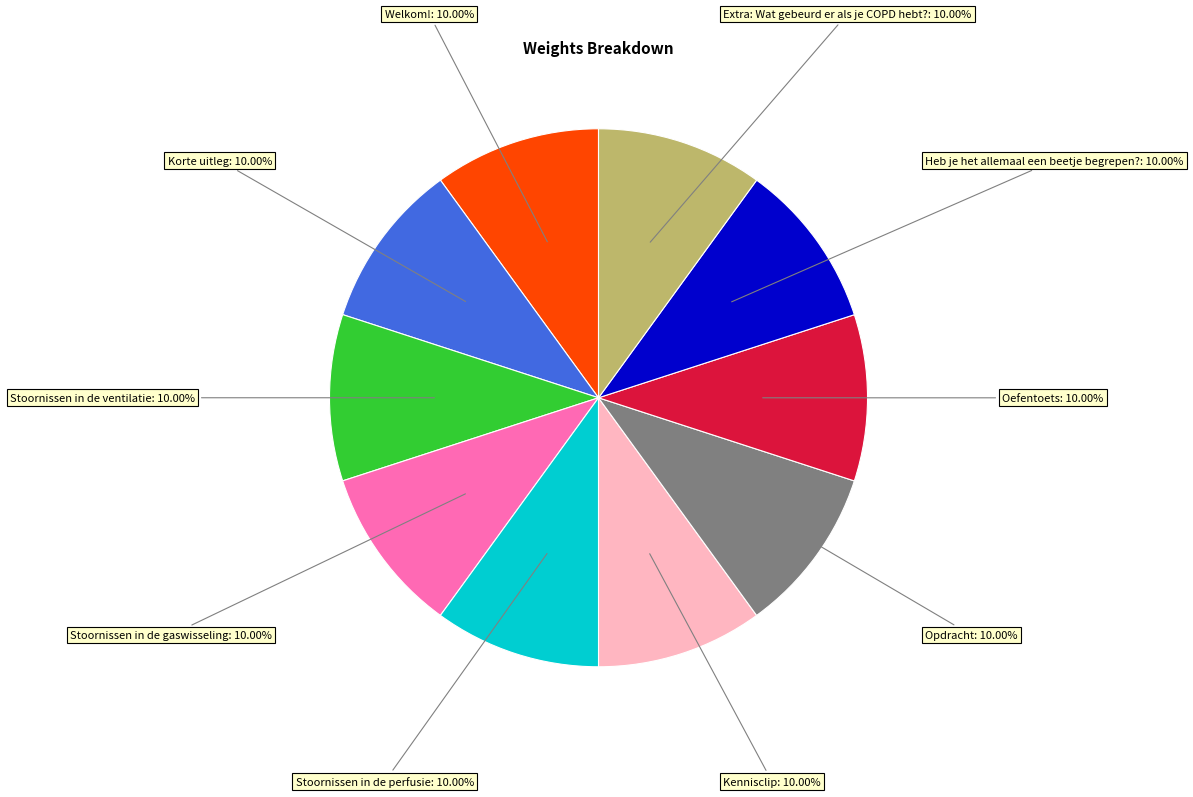

How many slices are in this pie chart?

10